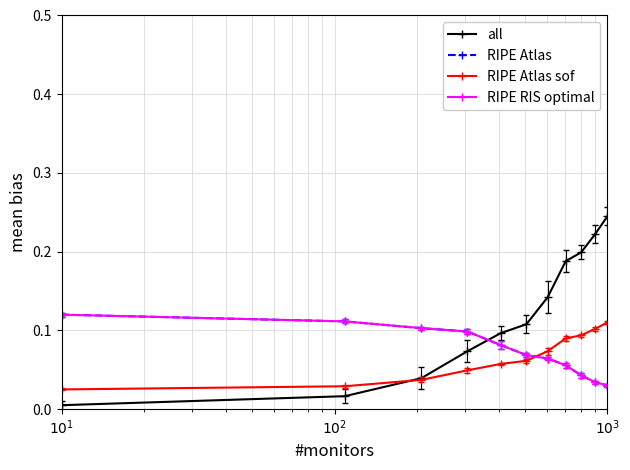

Does the chart have visible grid lines?

Yes